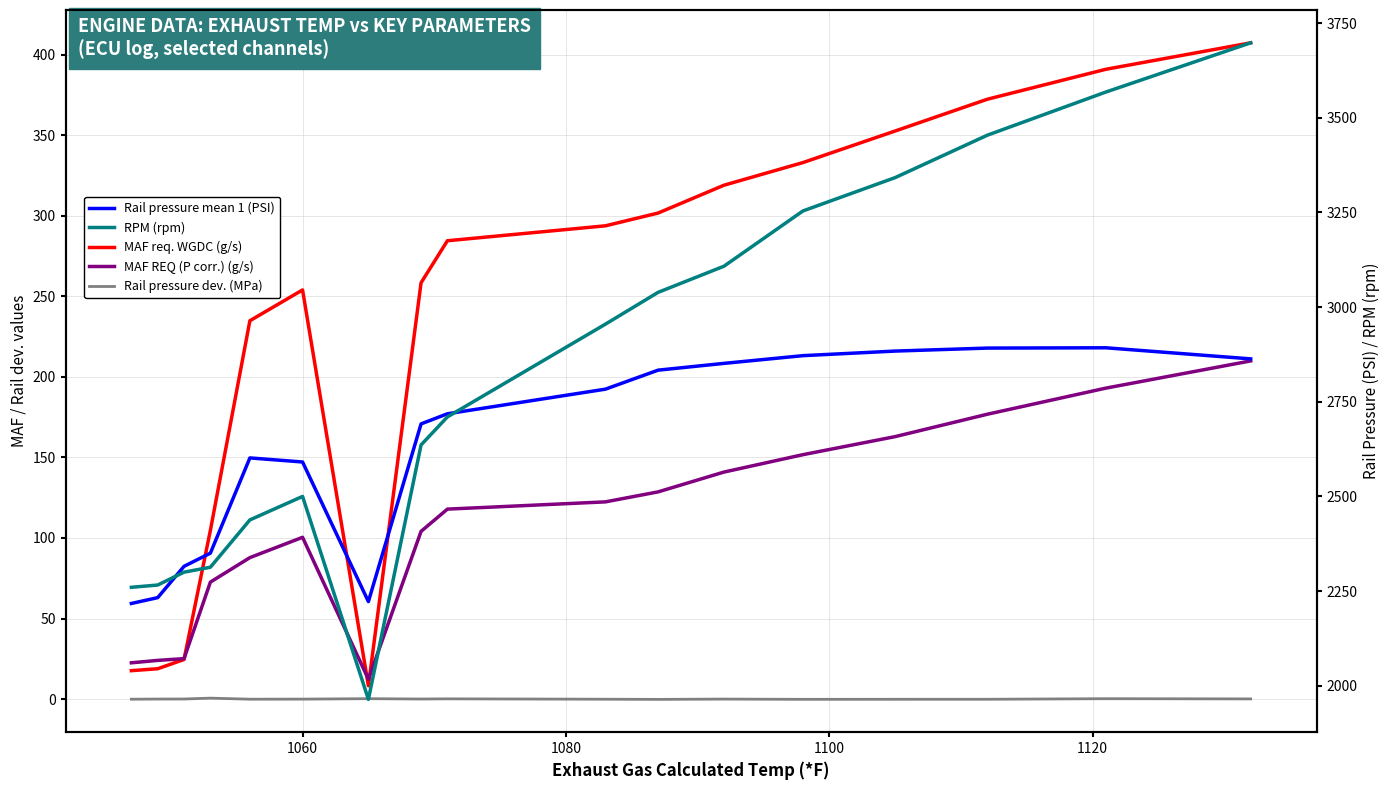

True or false: Rail pressure dev. (MPa) and RPM (rpm) cross at least once.

False